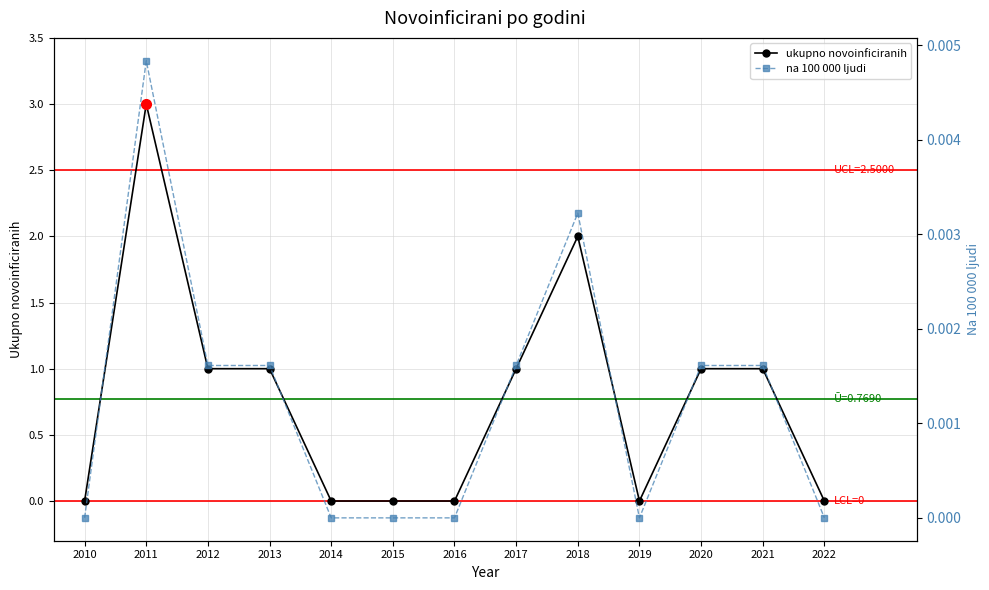

Which series has the widest spread of values?

ukupno novoinficiranih